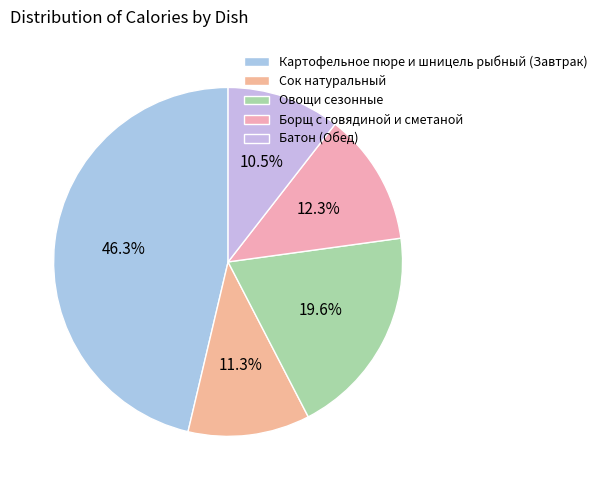

How many slices are in this pie chart?

5